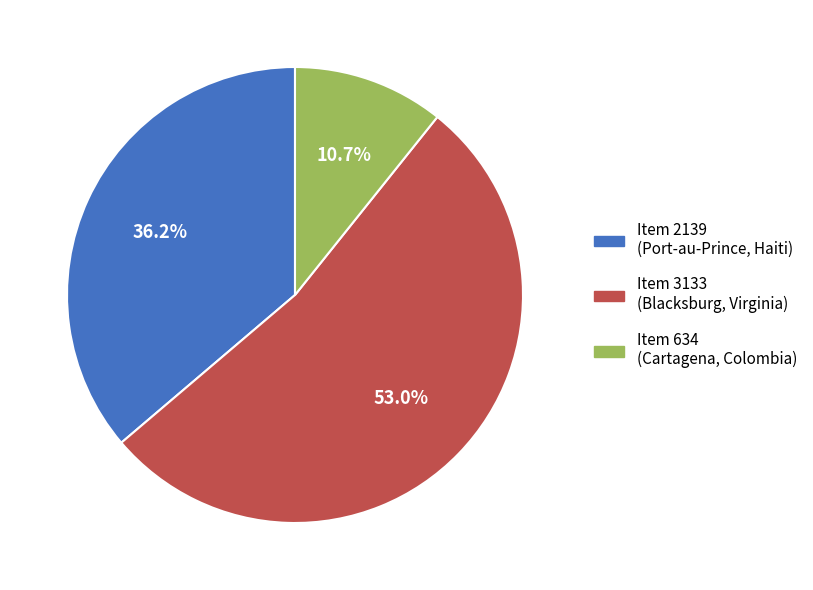

Which slice is the largest?

Item 3133 (Blacksburg, Virginia)